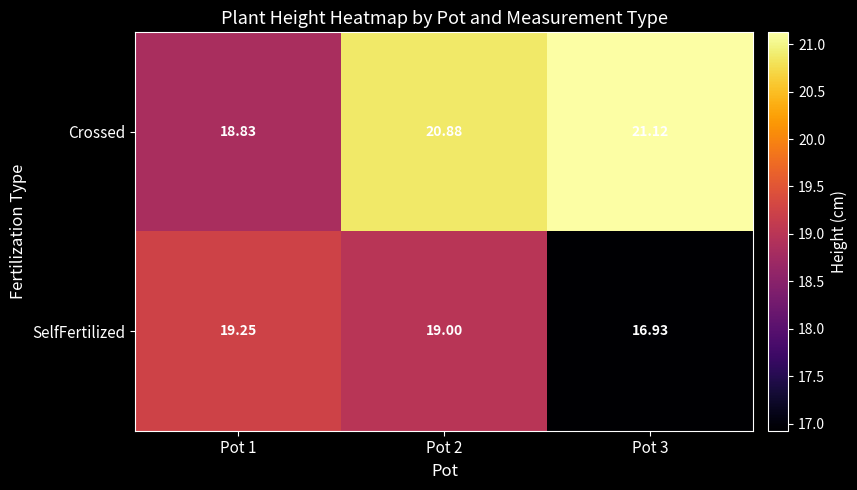

Which series changed the most between Pot 2 and Pot 3?

SelfFertilized